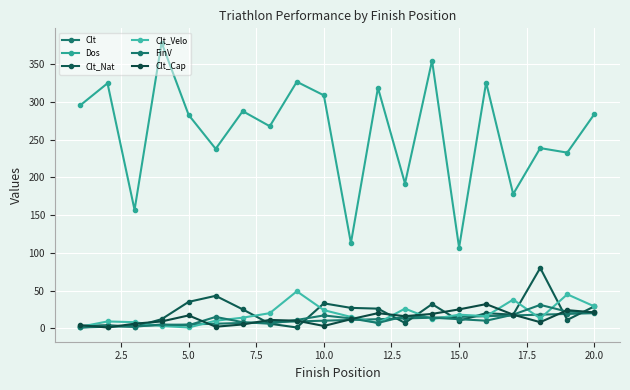

Which series has the largest range (max minus min)?

Dos